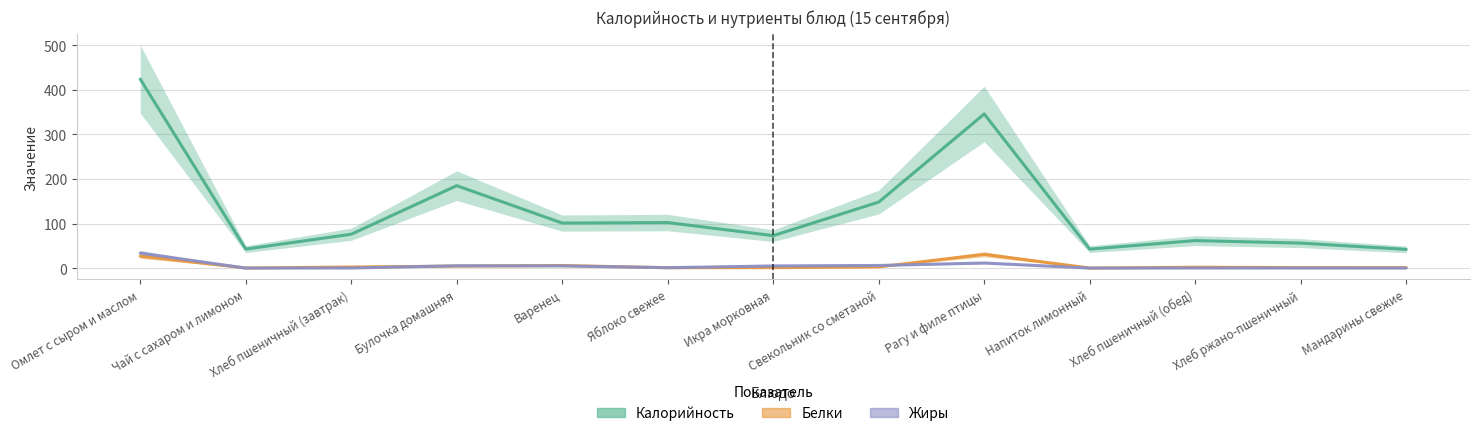

What are all the series names shown in the legend?

Калорийность, Белки, Жиры